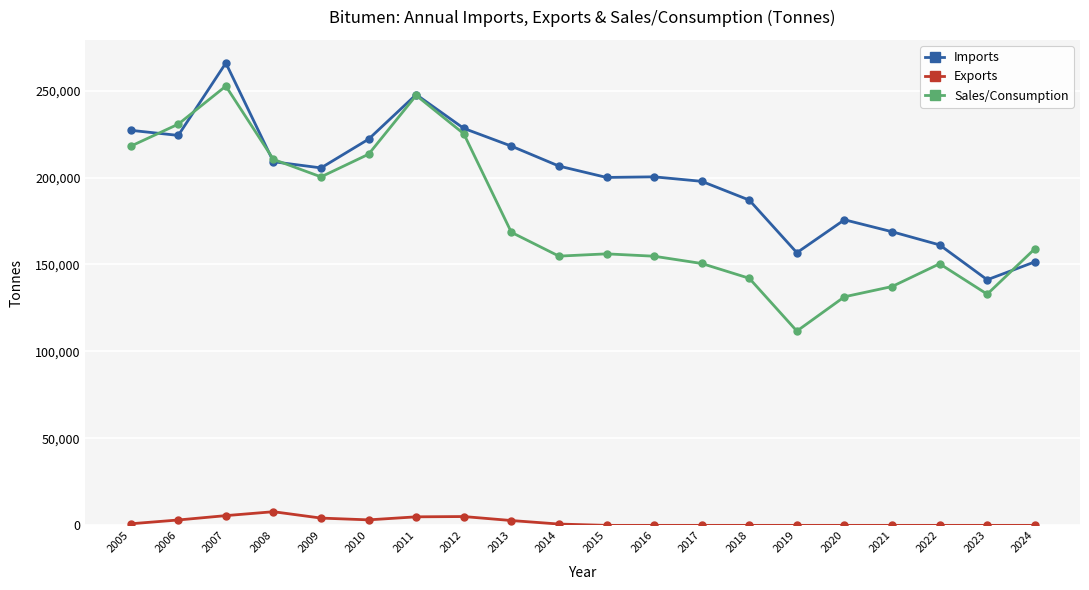

How many series are shown in this chart?

3